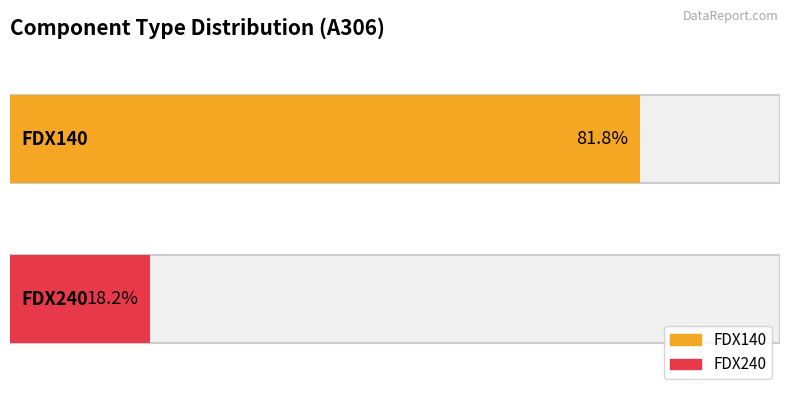

List the labels in order of value, smallest first.

FDX240, FDX140